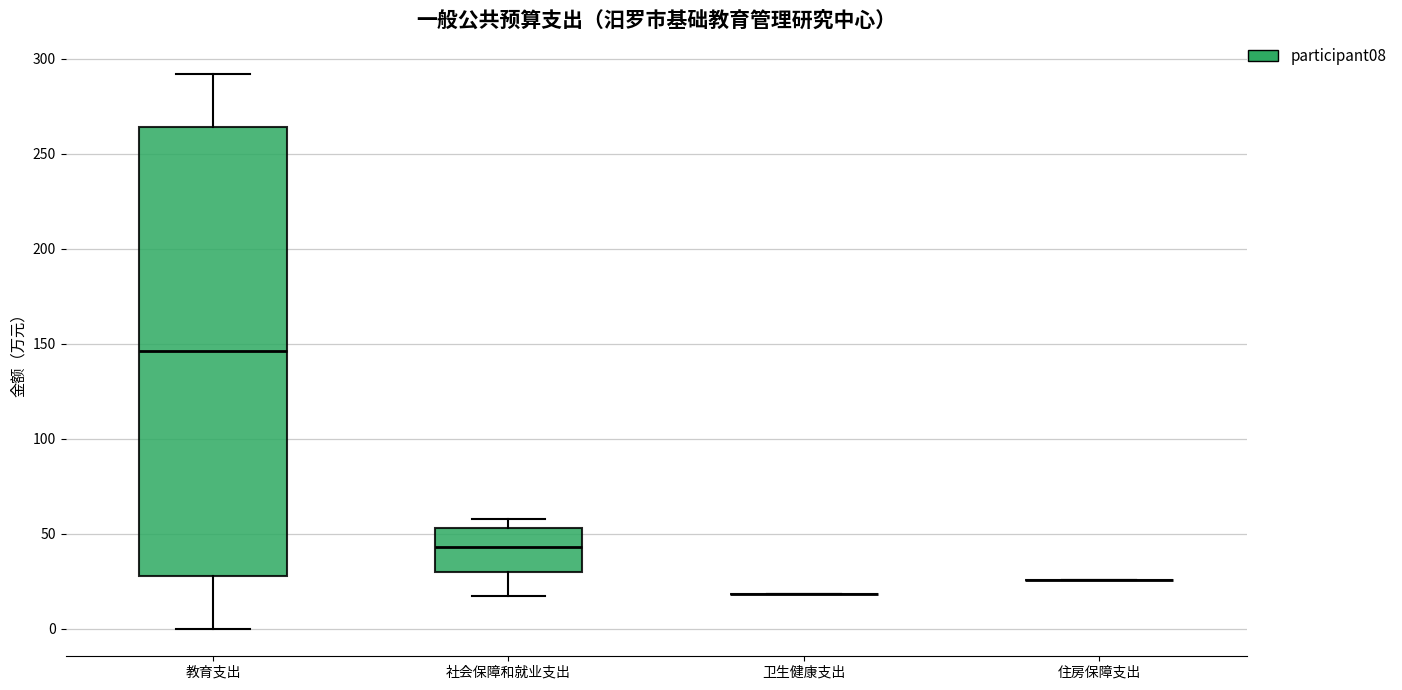

Where is the upper edge of the box for 教育支出 on the y-axis? The values are not printed on the chart, so give them approximately, as read against the axis.

265